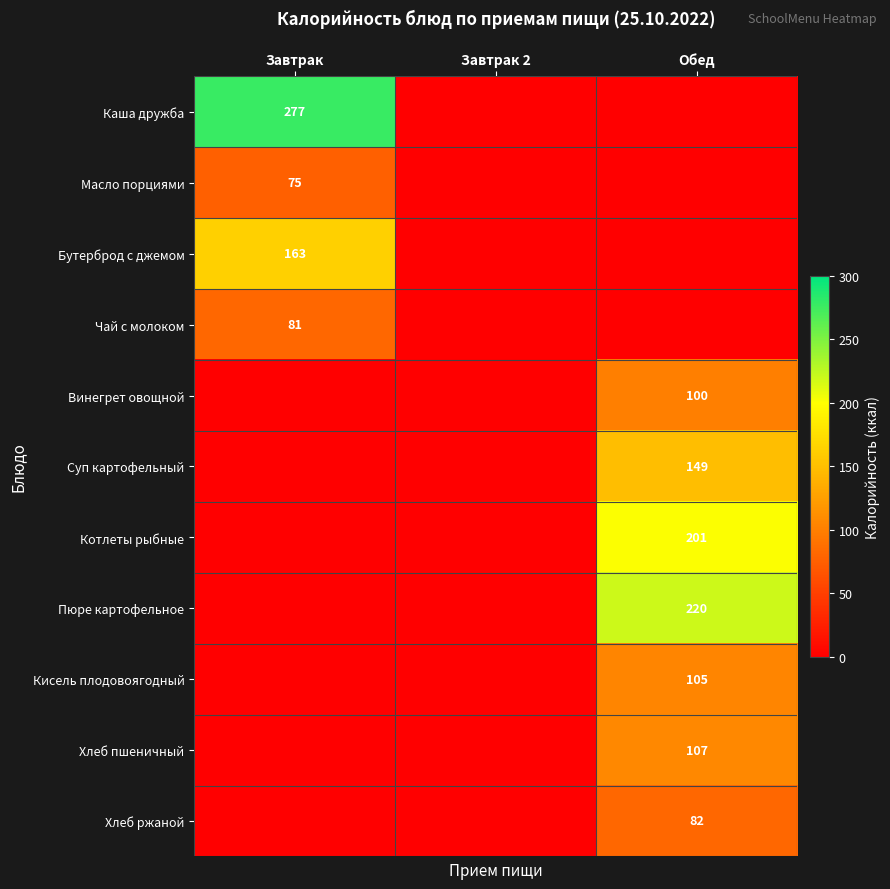

True or false: Винегрет овощной has a value of 100 at Обед.

True